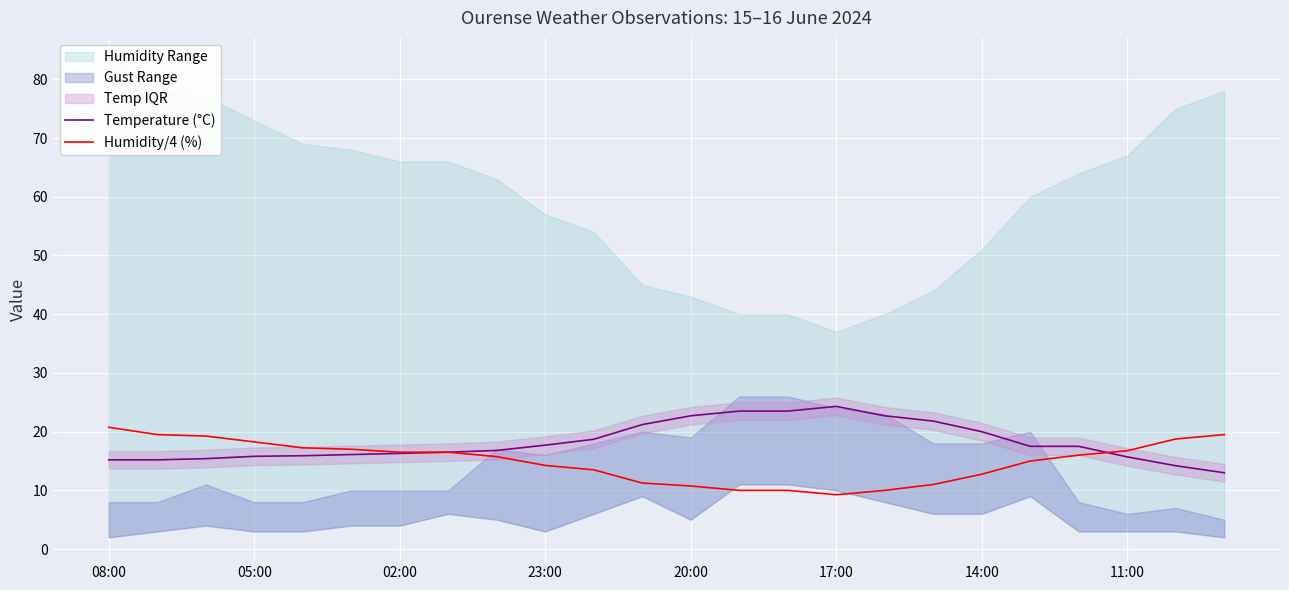

What is the sum of all Humidity/4 (%) values?

359.5